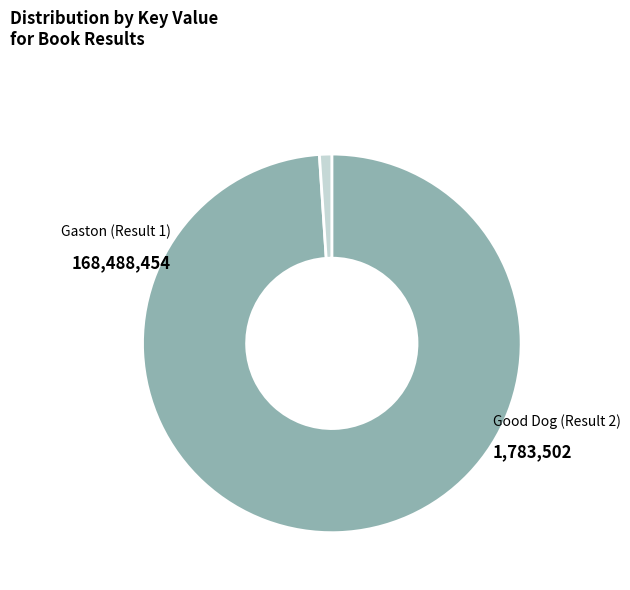

To the nearest percent, what is the average slice percentage?

50%